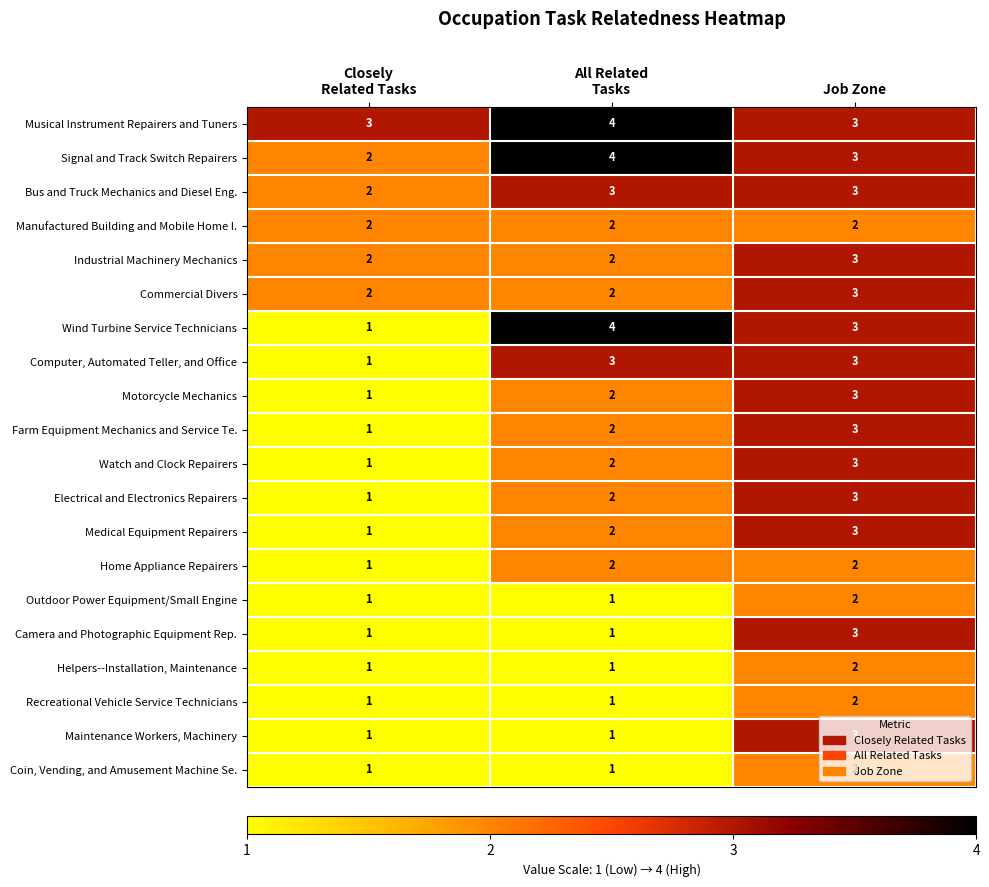

What is the sum of all Industrial Machinery Mechanics values?

7